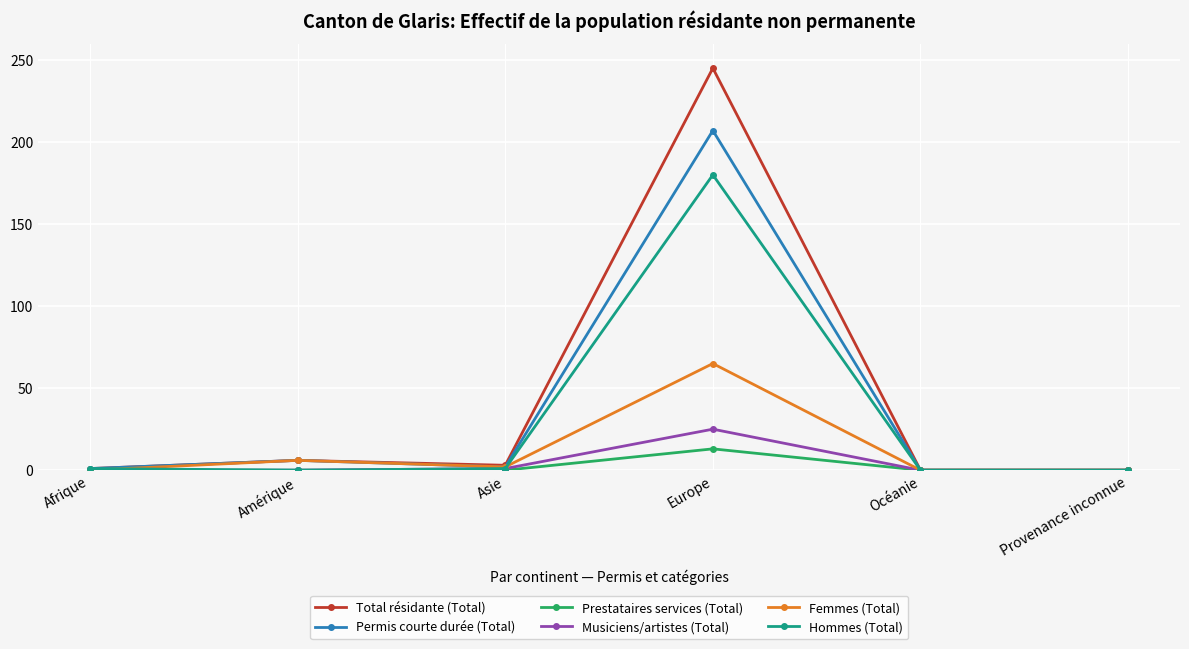

What is the label of the 4th point from the right?

Asie